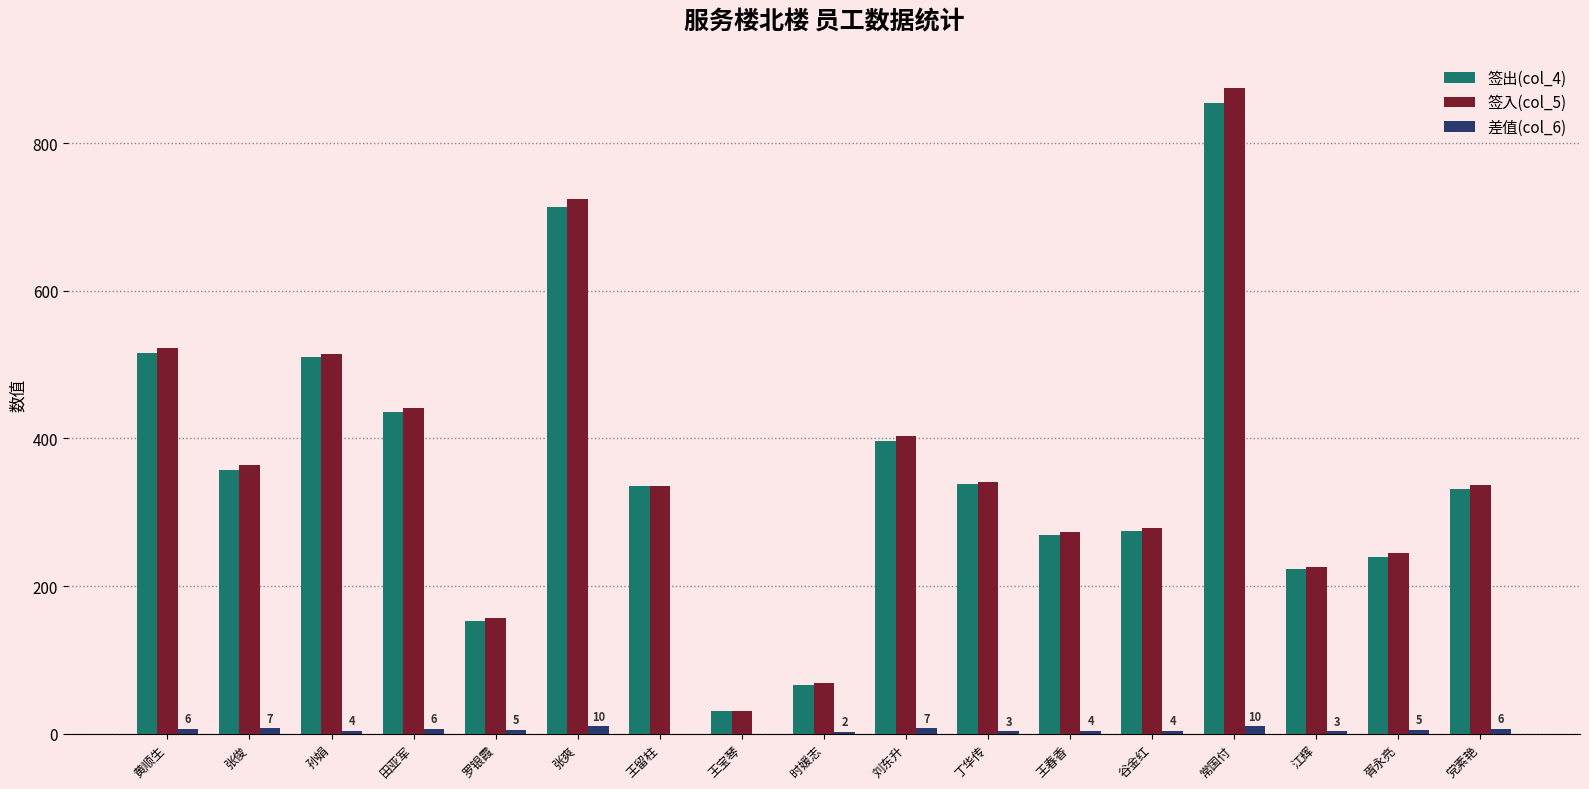

Which category has the highest value across all series?

常国付